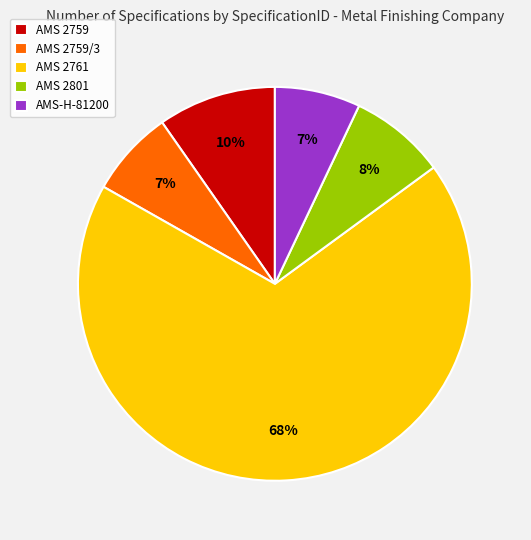

The AMS 2761 slice represents 68% of the pie. True or false?

True